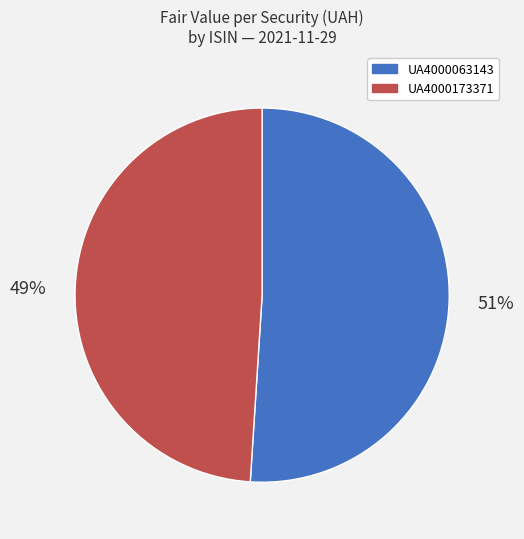

Which slice is the smallest?

UA4000173371